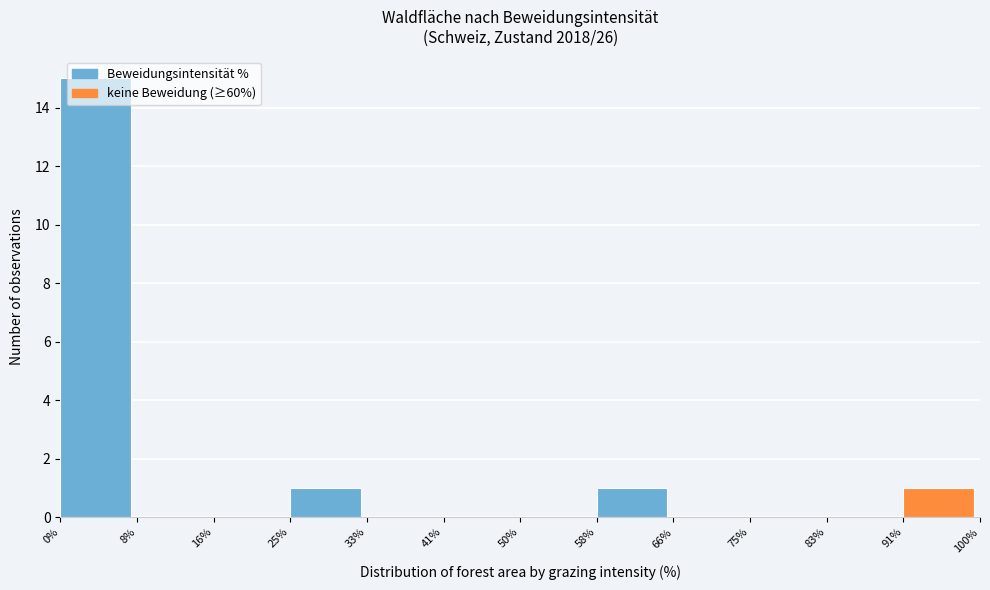

How tall is the bar that spans 91% to 100% on the x-axis? The values are not printed on the chart, so give them approximately, as read against the axis.

1